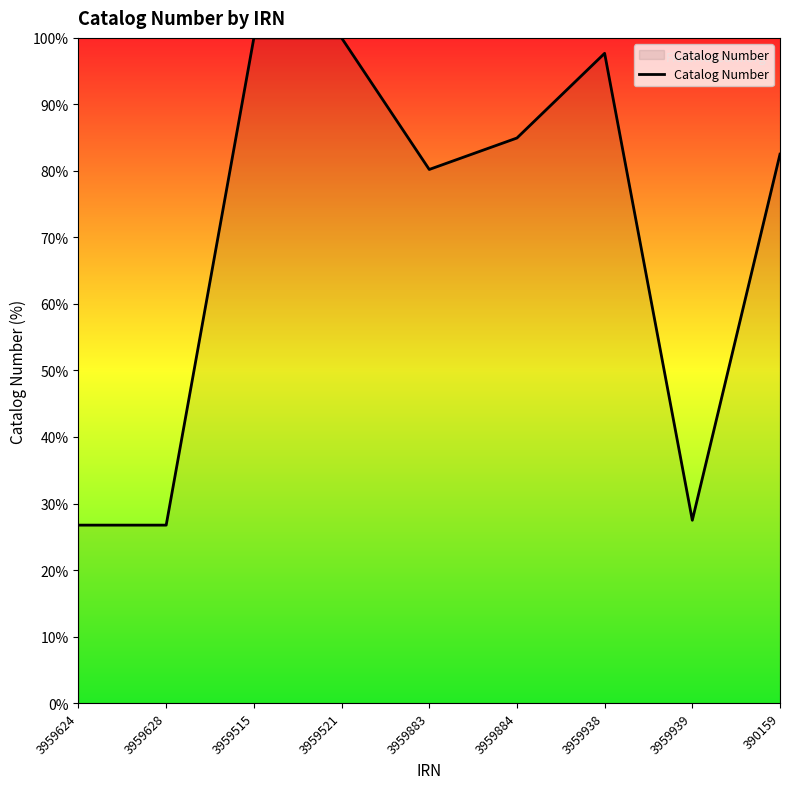

At which label is the value closest to 63?

3959883